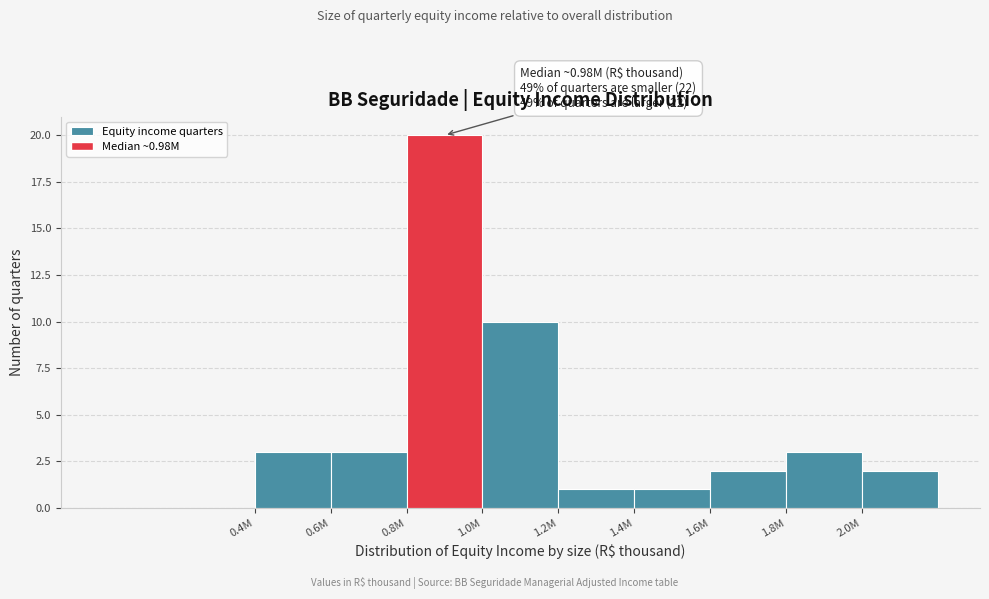

Reading left to right, what are all the values shown in this chart?

3	3	20	10	1	1	2	3	2